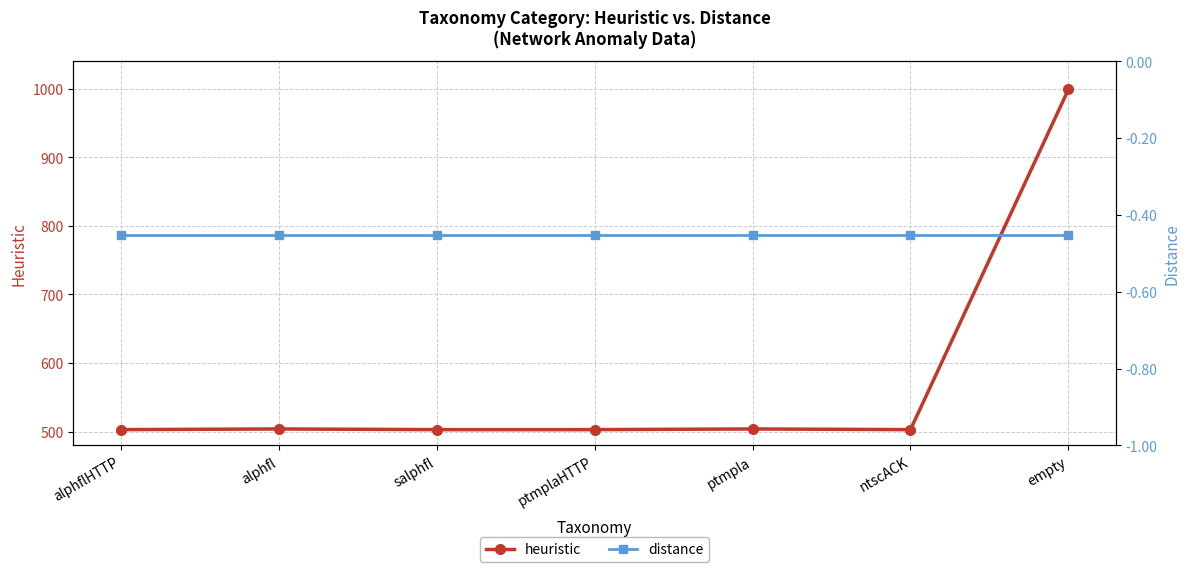

What is the maximum value shown in the chart?

999.0